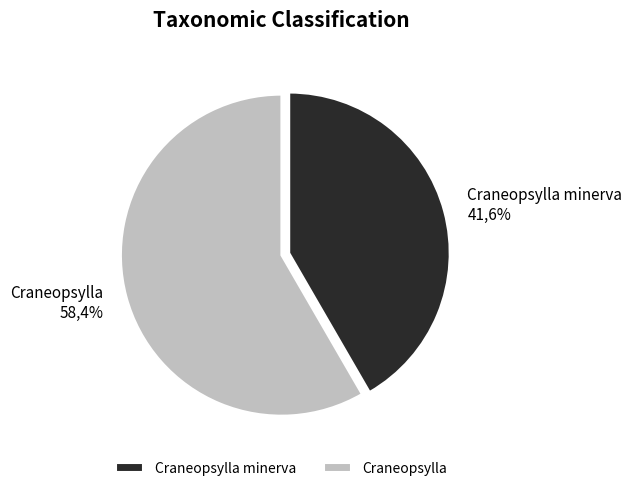

Rank the categories by value from highest to lowest.

Craneopsylla, Craneopsylla minerva